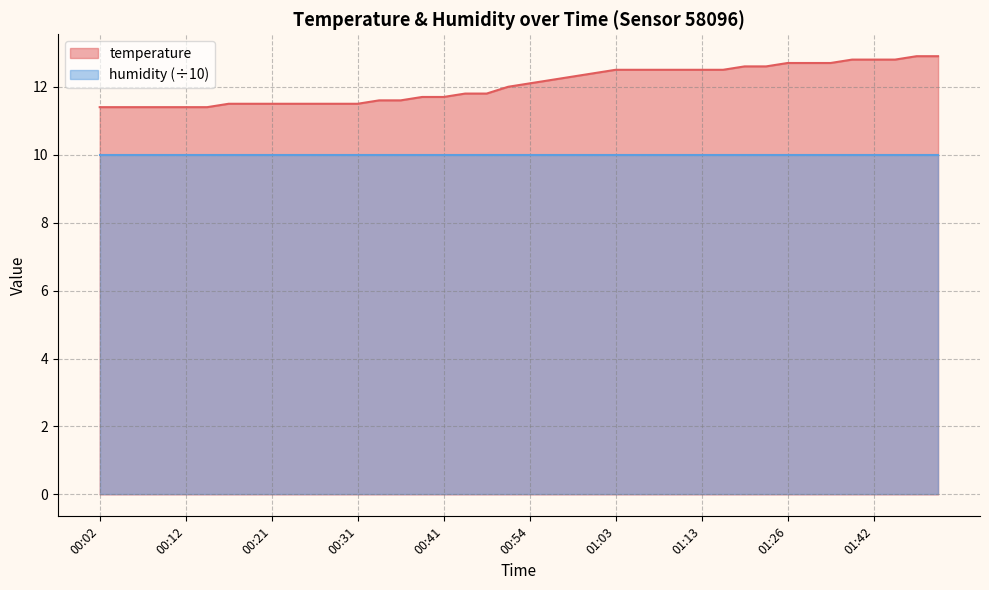

Where does the data first go above 12?

00:54